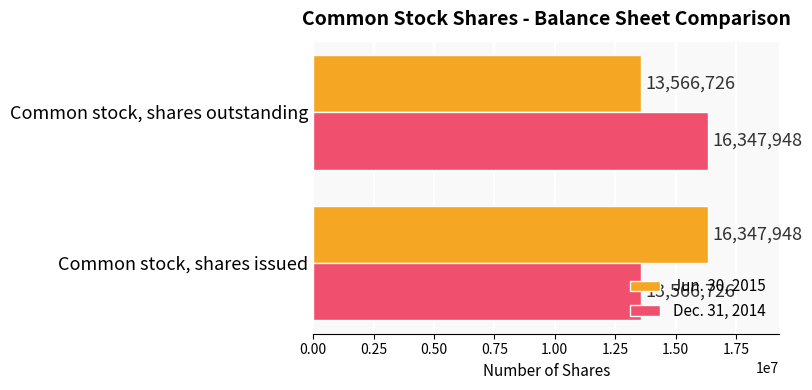

How many Dec. 31, 2014 values are between 13566726 and 16347948?

2